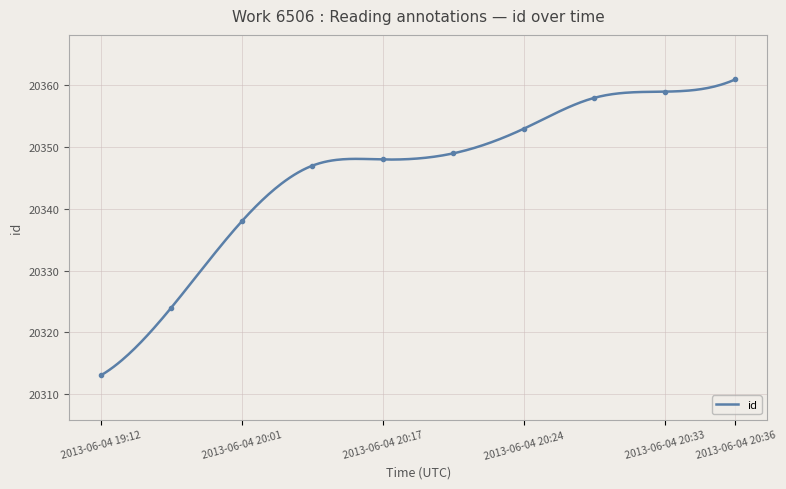

What is the maximum value shown in the chart?

20361